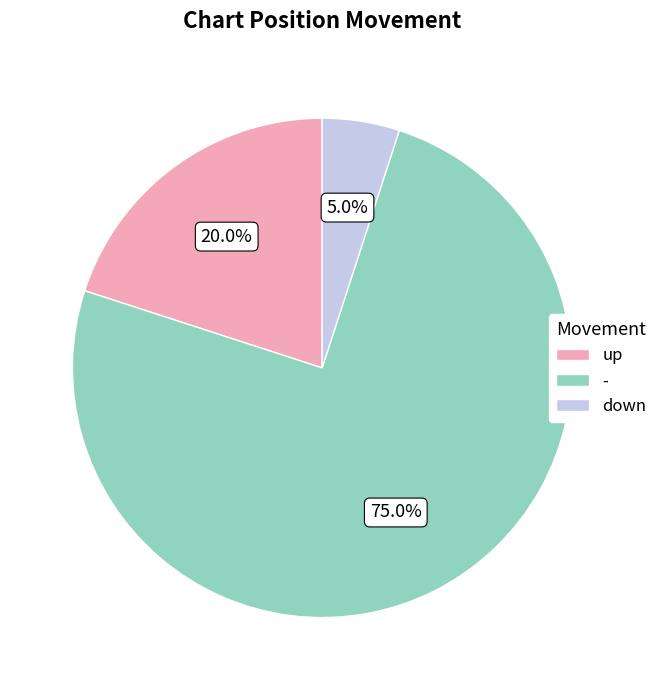

What is the ratio of the value at up to the value at down?

4.0